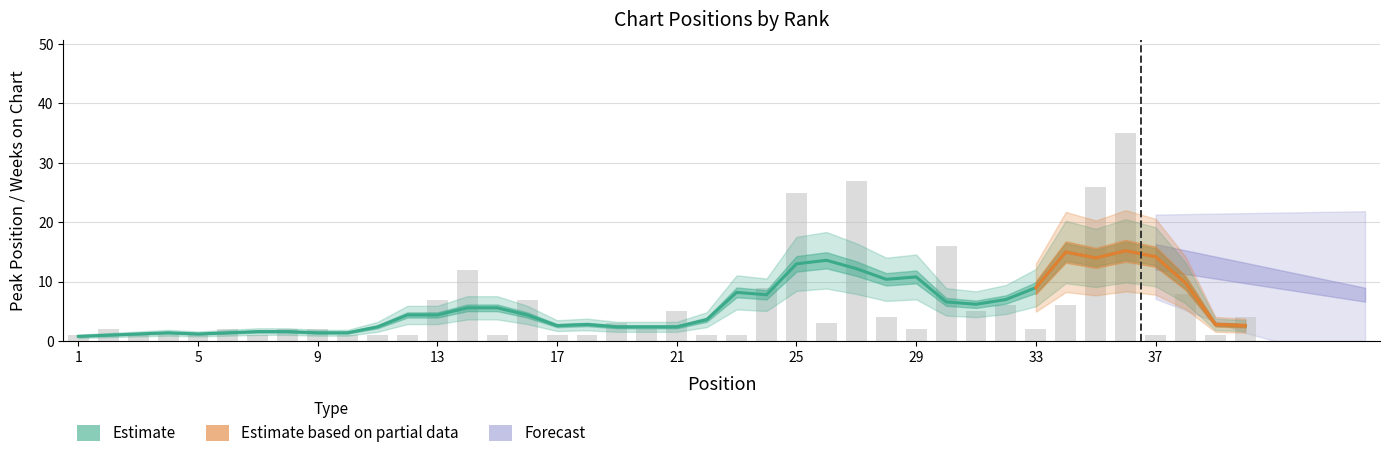

What value does the data have at 21, to the nearest 5?

5